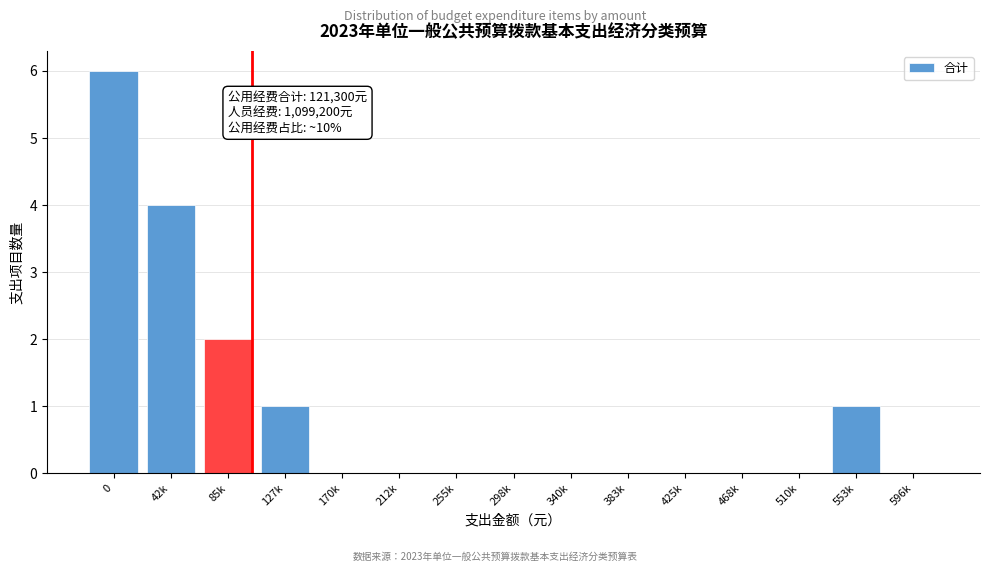

Reading left to right, transcribe all the data shown in this chart.

0=6	42k=4	85k=2	127k=1	170k=0	212k=0	255k=0	298k=0	340k=0	383k=0	425k=0	468k=0	510k=0	553k=1	596k=0